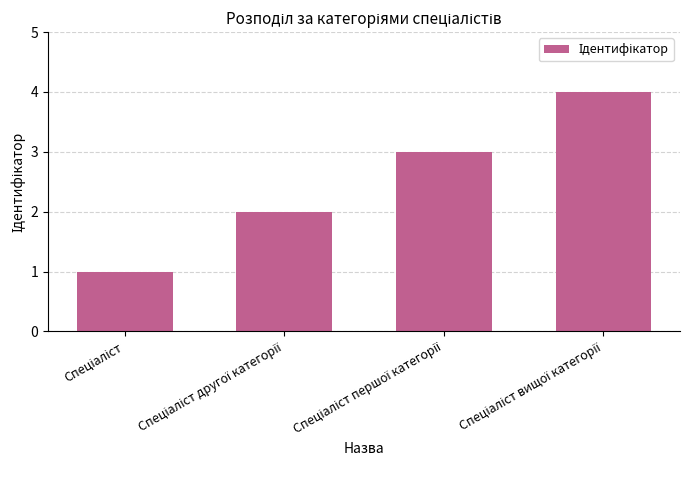

What is the difference between the maximum and minimum values?

3